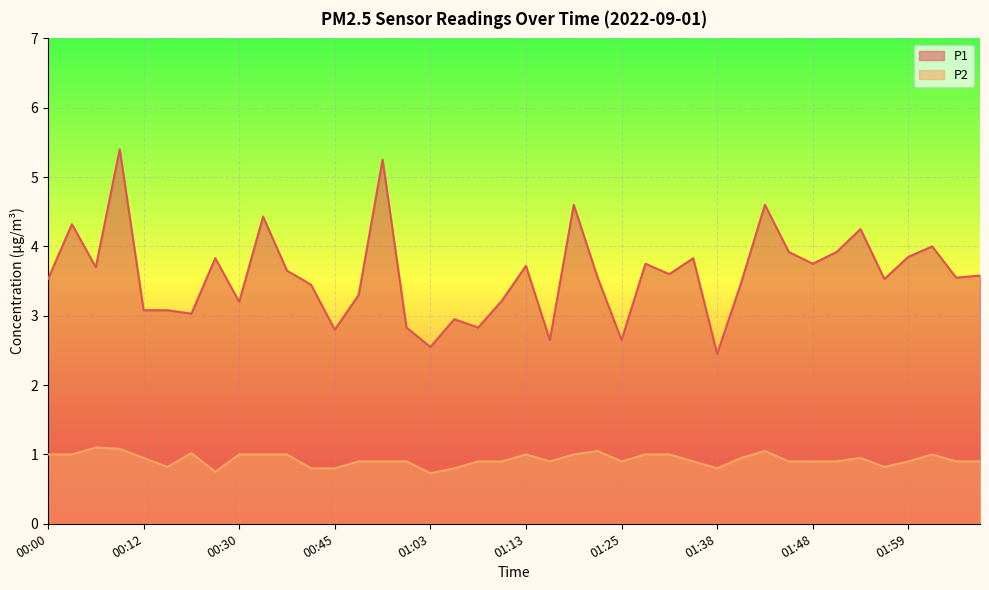

List the series in order of their peak value, lowest first.

P2, P1